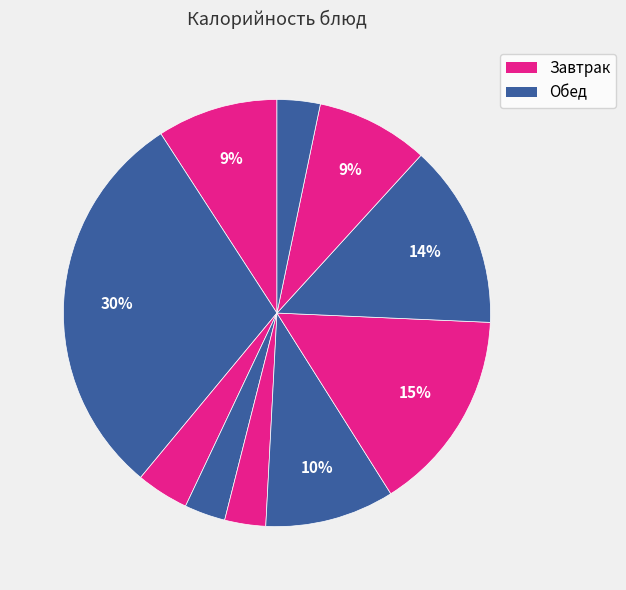

How many slices are in this pie chart?

10